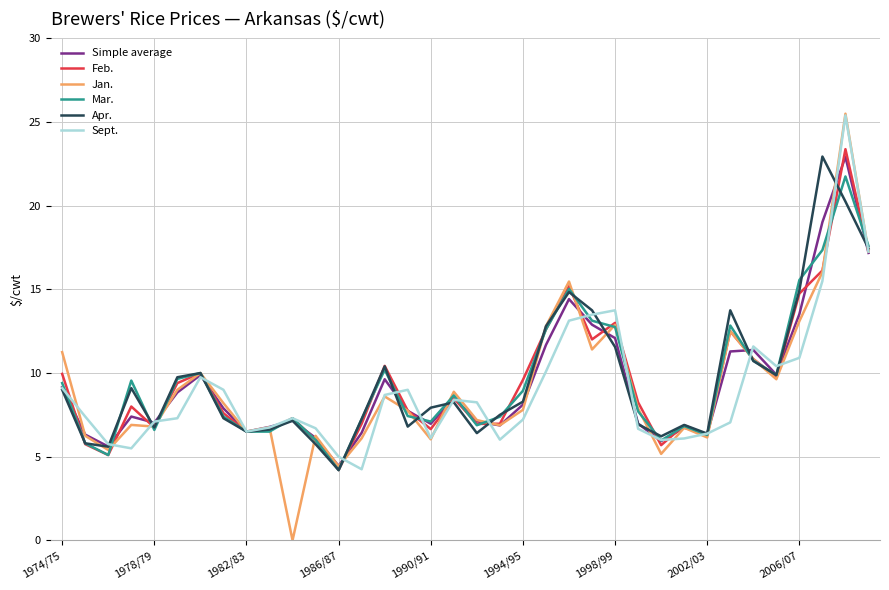

Which series has the widest spread of values?

Jan.